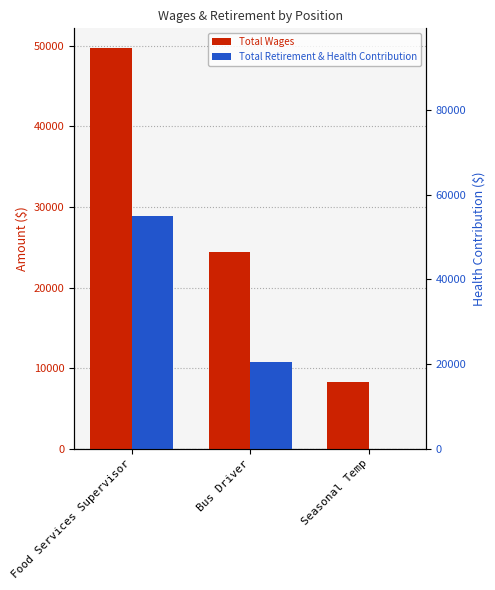

What is the difference between the highest and lowest values at Seasonal Temp?

8287